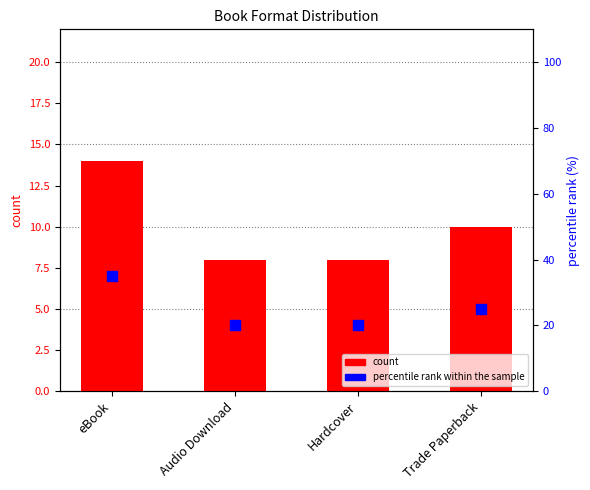

What is the total value across all series at Audio Download?

28